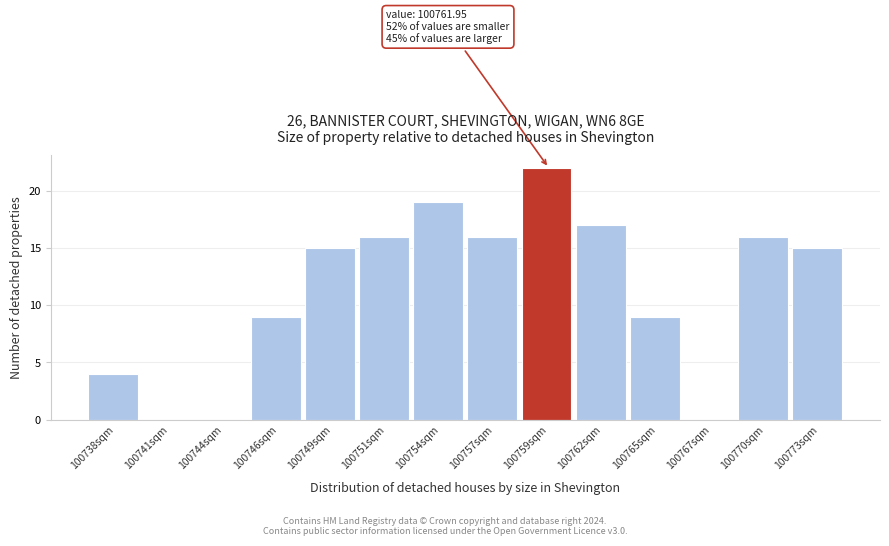

Reading left to right, transcribe all the data shown in this chart.

100738sqm=4	100741sqm=0	100744sqm=0	100746sqm=9	100749sqm=15	100751sqm=16	100754sqm=19	100757sqm=16	100759sqm=22	100762sqm=17	100765sqm=9	100767sqm=0	100770sqm=16	100773sqm=15